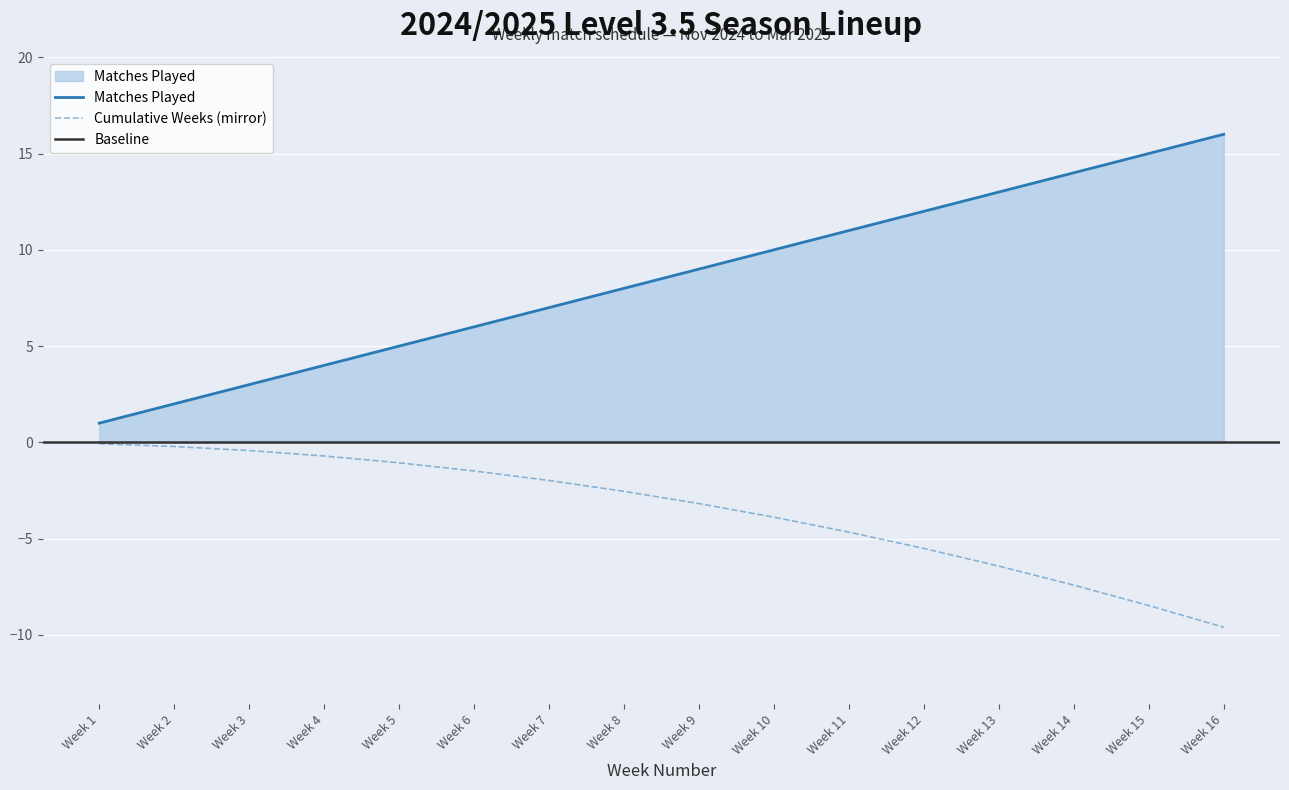

At how many categories does at least one series exceed -2?

16